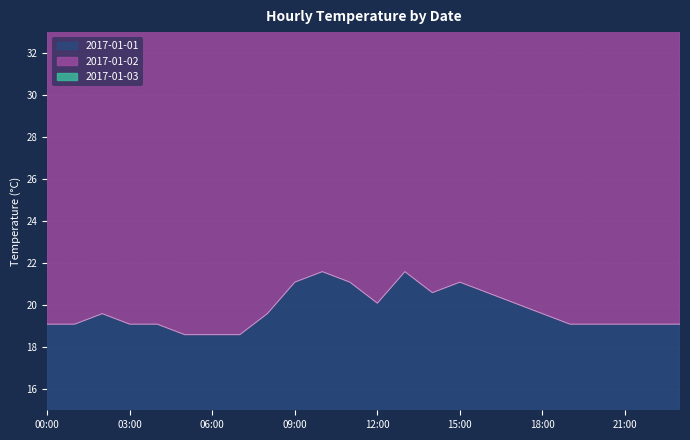

Reading left to right, transcribe all the data shown in this chart.

2017-01-01: 00:00=19.1	01:00=19.1	02:00=19.6	03:00=19.1	04:00=19.1	05:00=18.6	06:00=18.6	07:00=18.6	08:00=19.6	09:00=21.1	10:00=21.6	11:00=21.1	12:00=20.1	13:00=21.6	14:00=20.6	15:00=21.1	16:00=20.6	17:00=20.1	18:00=19.6	19:00=19.1	20:00=19.1	21:00=19.1	22:00=19.1	23:00=19.1
2017-01-02: 00:00=57.3	01:00=57.3	02:00=57.8	03:00=57.3	04:00=56.8	05:00=56.3	06:00=56.3	07:00=56.8	08:00=58.3	09:00=62.8	10:00=65.7	11:00=68.2	12:00=69.6	13:00=72.6	14:00=72.5	15:00=76.5	16:00=73.6	17:00=70.1	18:00=66.2	19:00=62.7	20:00=60.8	21:00=59.3	22:00=58.3	23:00=57.8
2017-01-03: 00:00=38.2	01:00=38.2	02:00=38.7	03:00=38.2	04:00=38.2	05:00=37.7	06:00=37.7	07:00=38.2	08:00=39.2	09:00=42.7	10:00=44.6	11:00=45.6	12:00=46.1	13:00=48.6	14:00=48.0	15:00=51.5	16:00=49.6	17:00=47.1	18:00=44.6	19:00=42.1	20:00=40.7	21:00=39.7	22:00=39.2	23:00=38.7